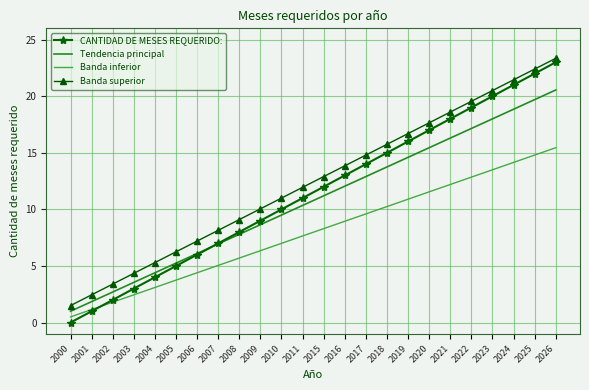

At how many categories does at least one series exceed 20?

4